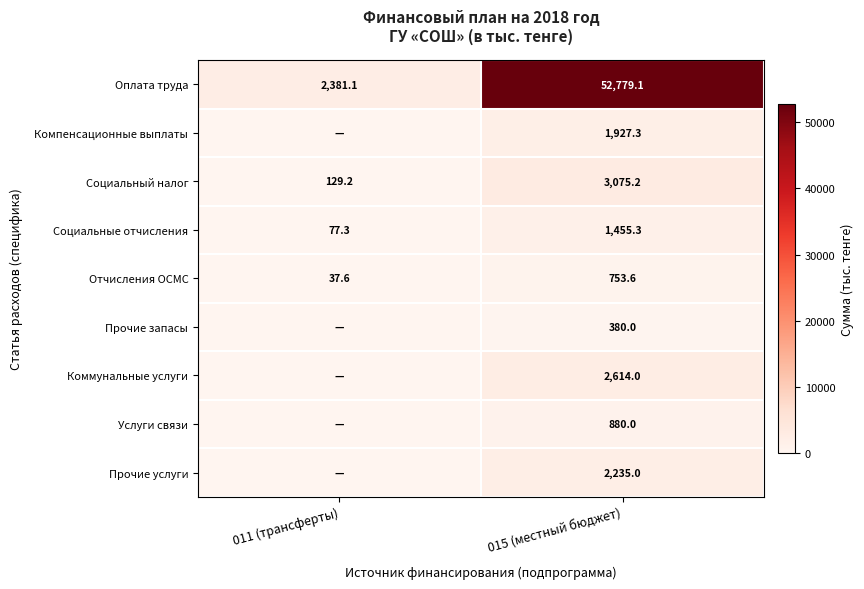

What is the average value of the Социальные отчисления series?

766.3